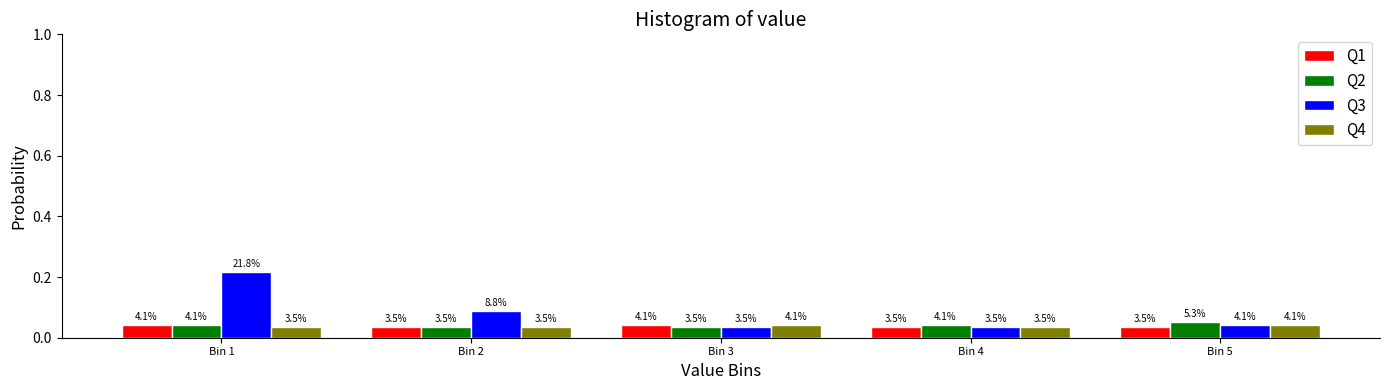

Are the bars grouped side by side (vs. stacked)?

Yes